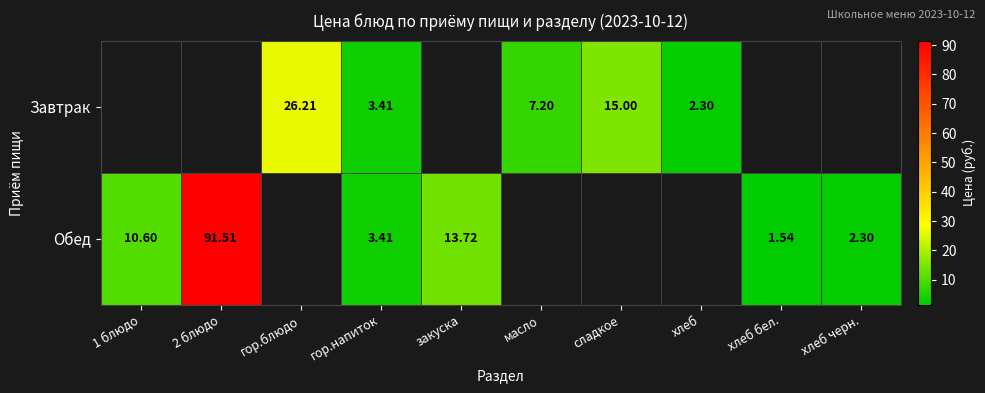

What is the minimum value for Обед?

1.5